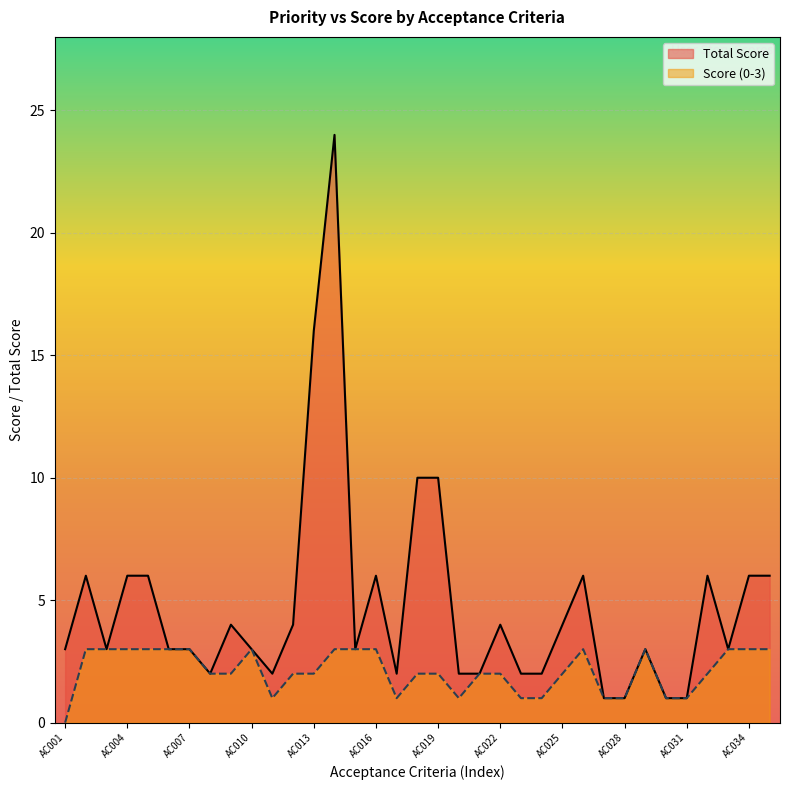

True or false: Total Score and Score (0-3) cross at least once.

False